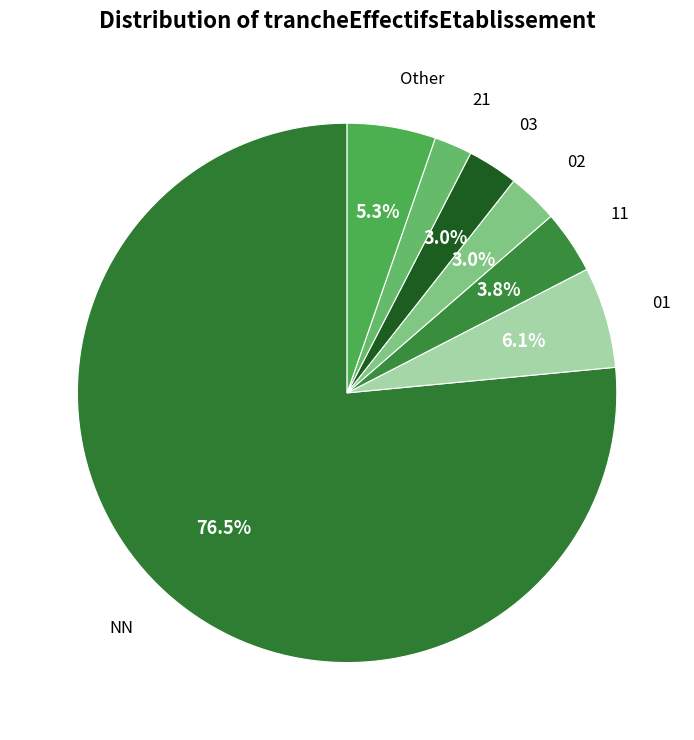

Does NN represent more than half of the total?

Yes